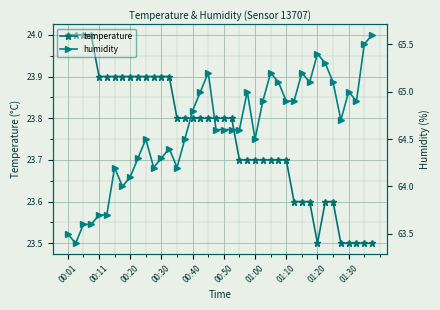

Reading left to right, what are all the values shown in this chart?

temperature: 24.0	24.0	24.0	24.0	23.9	23.9	23.9	23.9	23.9	23.9	23.9	23.9	23.9	23.9	23.8	23.8	23.8	23.8	23.8	23.8	23.8	23.8	23.7	23.7	23.7	23.7	23.7	23.7	23.7	23.6	23.6	23.6	23.5	23.6	23.6	23.5	23.5	23.5	23.5	23.5
humidity: 63.5	63.4	63.6	63.6	63.7	63.7	64.2	64.0	64.1	64.3	64.5	64.2	64.3	64.4	64.2	64.5	64.8	65.0	65.2	64.6	64.6	64.6	64.6	65.0	64.5	64.9	65.2	65.1	64.9	64.9	65.2	65.1	65.4	65.3	65.1	64.7	65.0	64.9	65.5	65.6